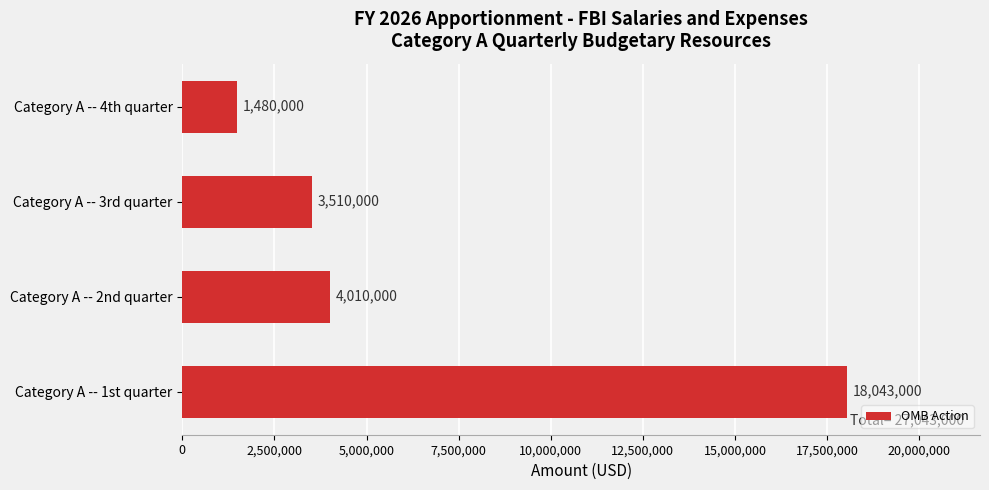

Rank the categories by value from highest to lowest.

Category A -- 1st quarter, Category A -- 2nd quarter, Category A -- 3rd quarter, Category A -- 4th quarter